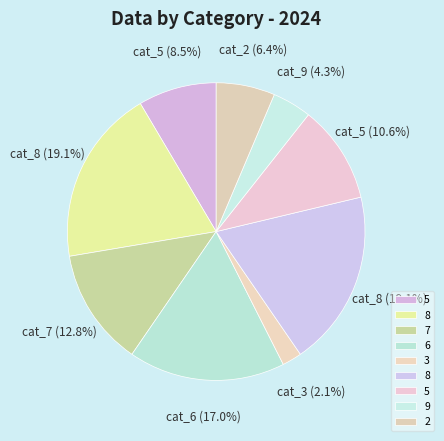

Count the number of slices in the pie.

9